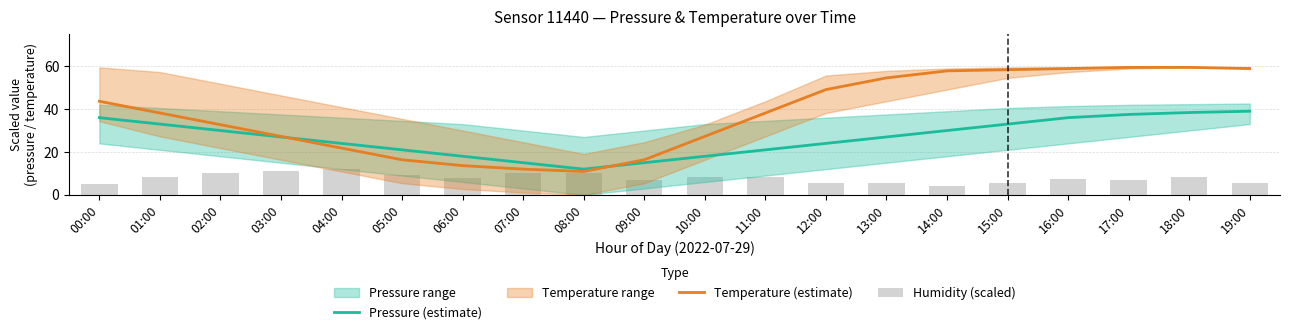

What position from the right is 12:00?

8